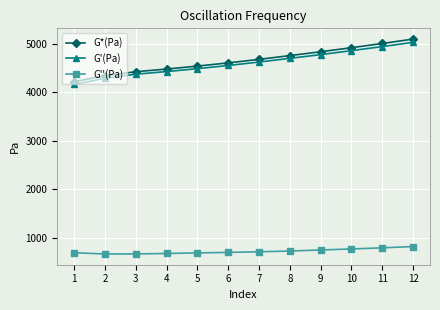

True or false: G'(Pa) and G''(Pa) cross at least once.

False